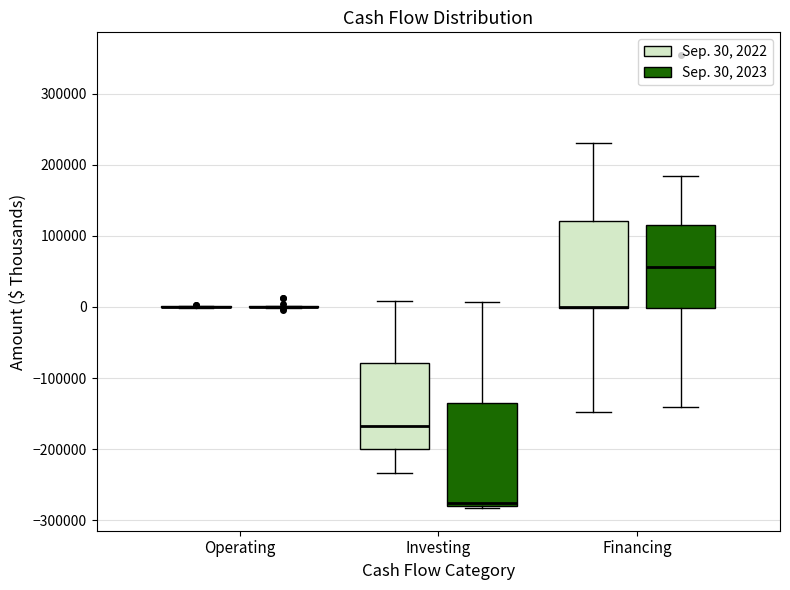

Reading left to right, transcribe this box plot: for each box, give where its median line is, the range the box spans, and where its two whiskers end, as read against the y-axis. The values are not printed on the chart, so give them approximately, as read against the axis.

Operating (Sep. 30, 2022): box collapsed to a line at 0, whiskers 0 to 0
Operating (Sep. 30, 2023): box collapsed to a line at 0, whiskers 0 to 0
Investing (Sep. 30, 2022): median -170000, box -200000 to -80000, whiskers -230000 to 10000
Investing (Sep. 30, 2023): median -280000 (just above the box's lower edge), box -280000 to -130000, whiskers -280000 (just below the box's lower edge) to 10000
Financing (Sep. 30, 2022): median 0 (drawn on the box's lower edge), box 0 to 120000, whiskers -150000 to 230000
Financing (Sep. 30, 2023): median 60000, box 0 to 120000, whiskers -140000 to 180000